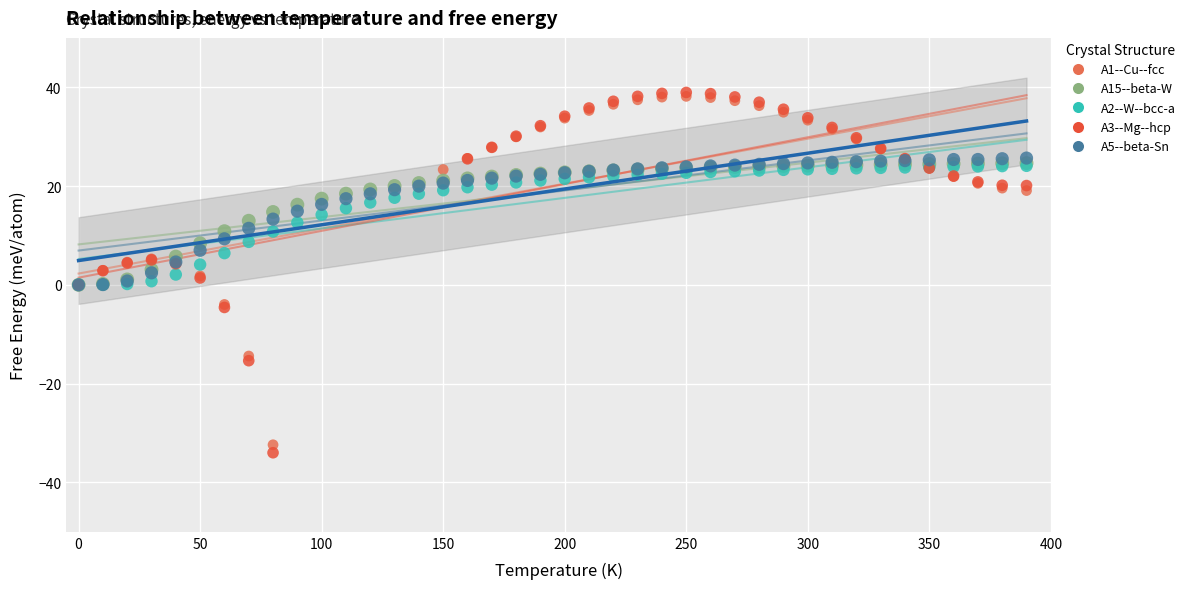

Which series contains the lowest Y value?

A3--Mg--hcp